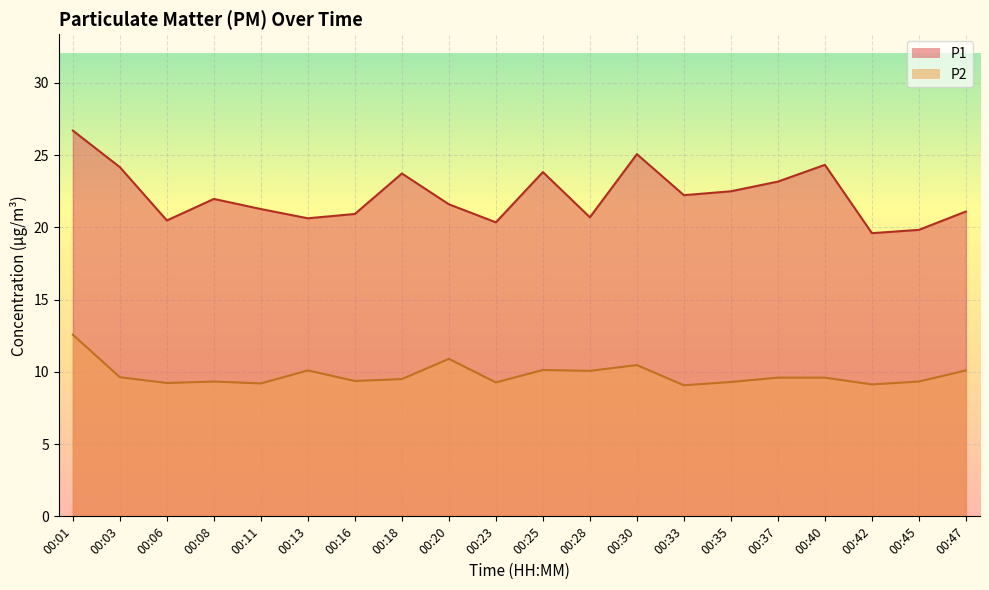

At which label does P1 first exceed 21?

00:01